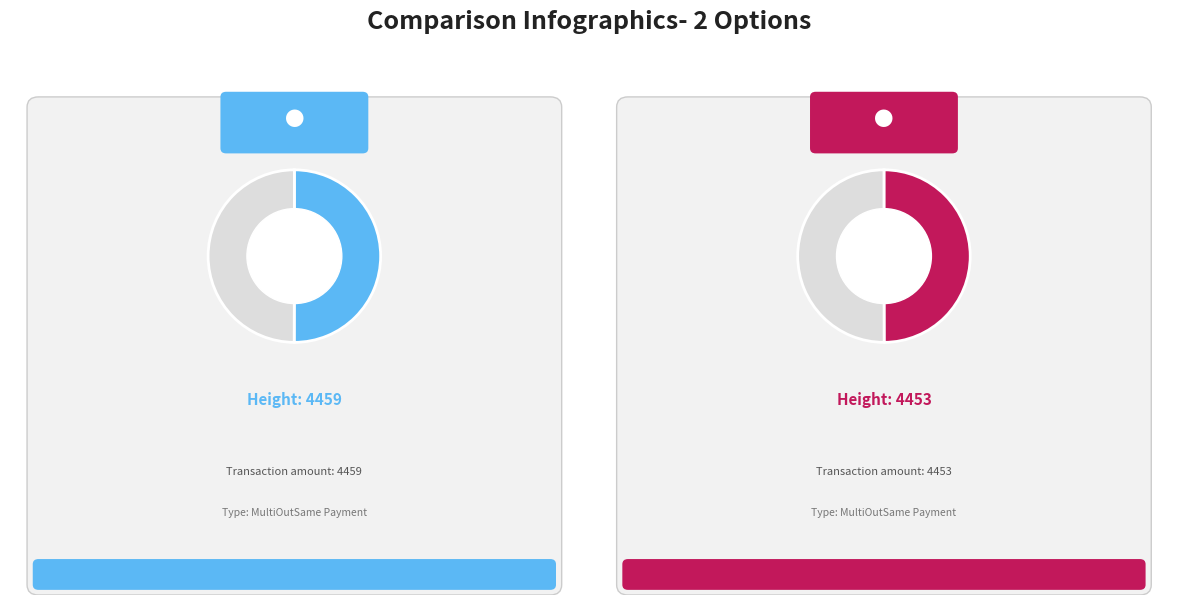

Count the number of slices in the pie.

2